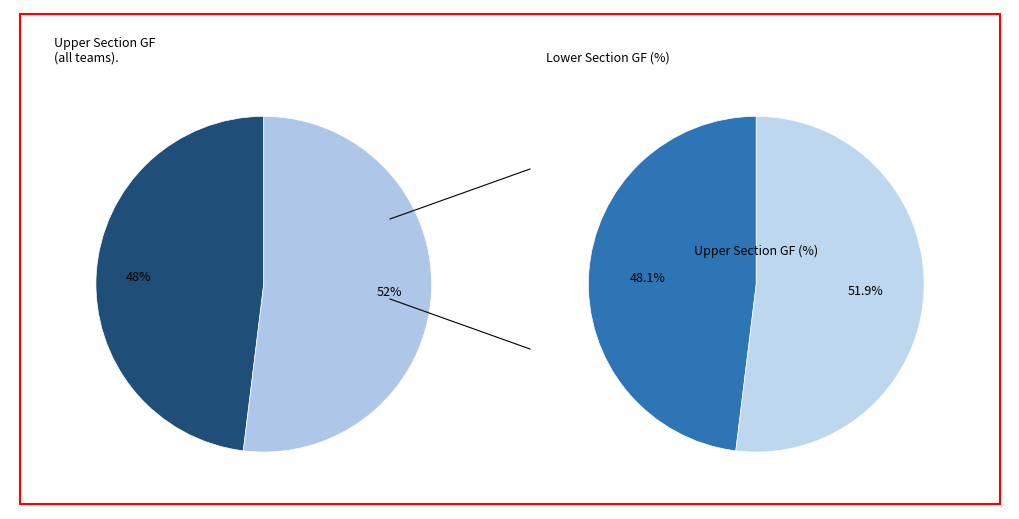

Which series has the largest range (max minus min)?

Upper Section